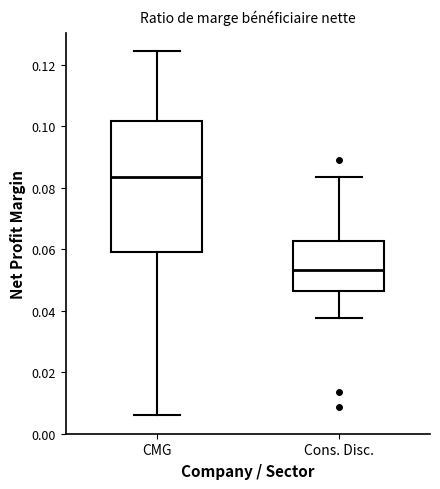

Reading left to right, read every box against the y-axis: the position of its median line, the range the box covers, and the ends of its whiskers. The values are not printed on the chart, so give them approximately, as read against the axis.

CMG: median 0.084, box 0.060 to 0.102, whiskers 0.006 to 0.124
Cons. Disc.: median 0.054, box 0.046 to 0.062, whiskers 0.038 to 0.084